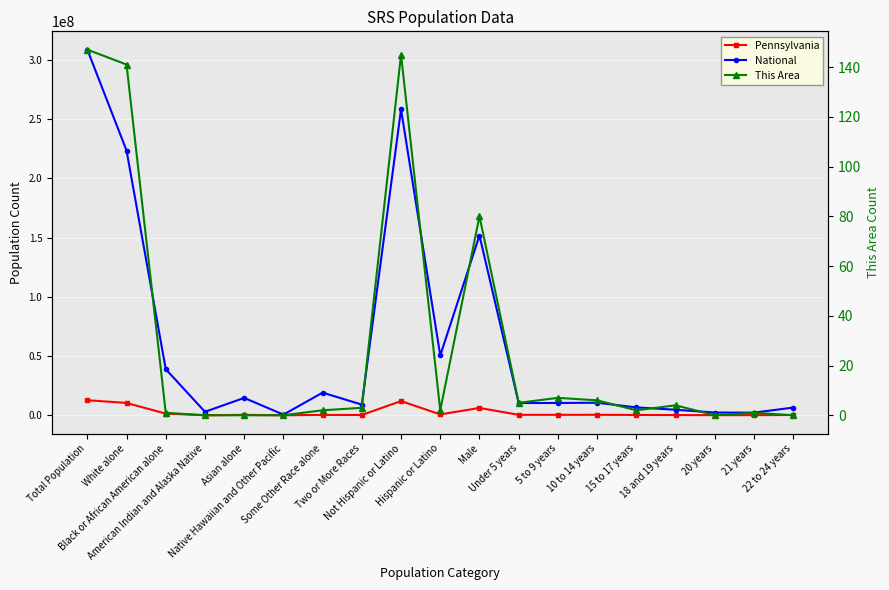

How many series are shown in this chart?

3